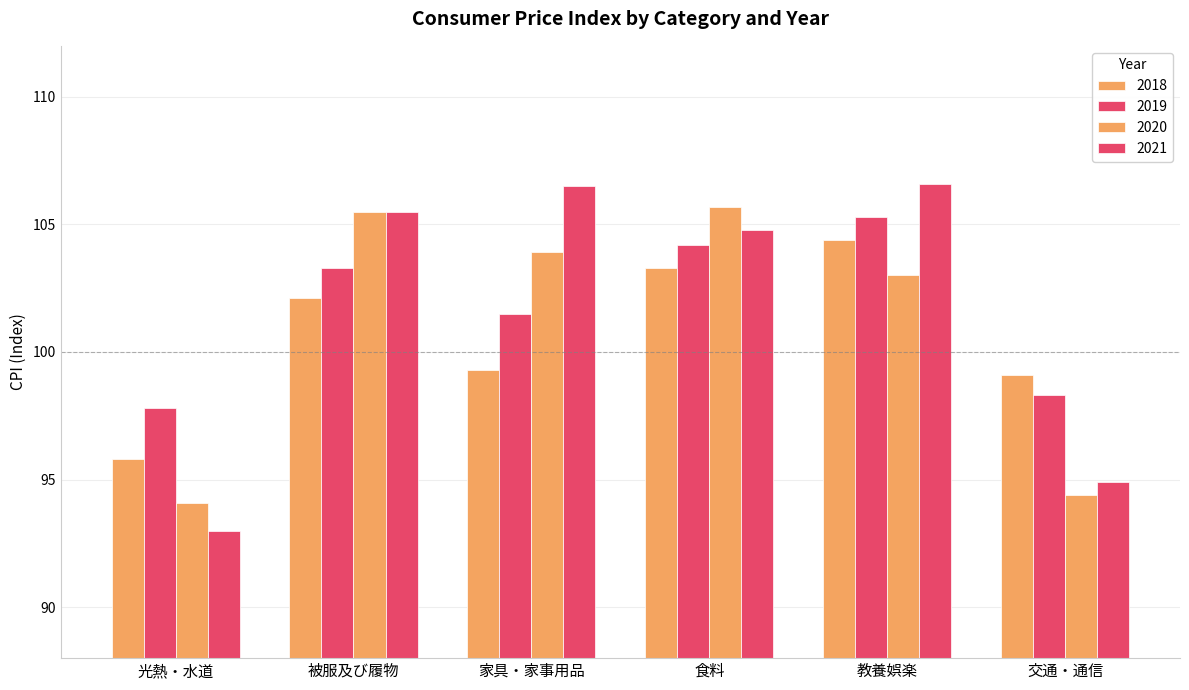

How many values in the 2018 series are below 102?

3